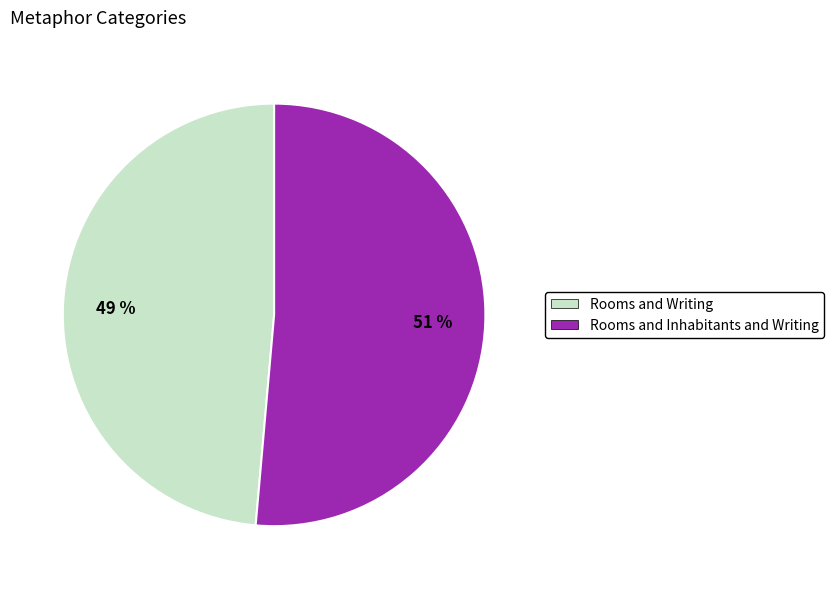

Which category accounts for the majority?

Rooms and Inhabitants and Writing